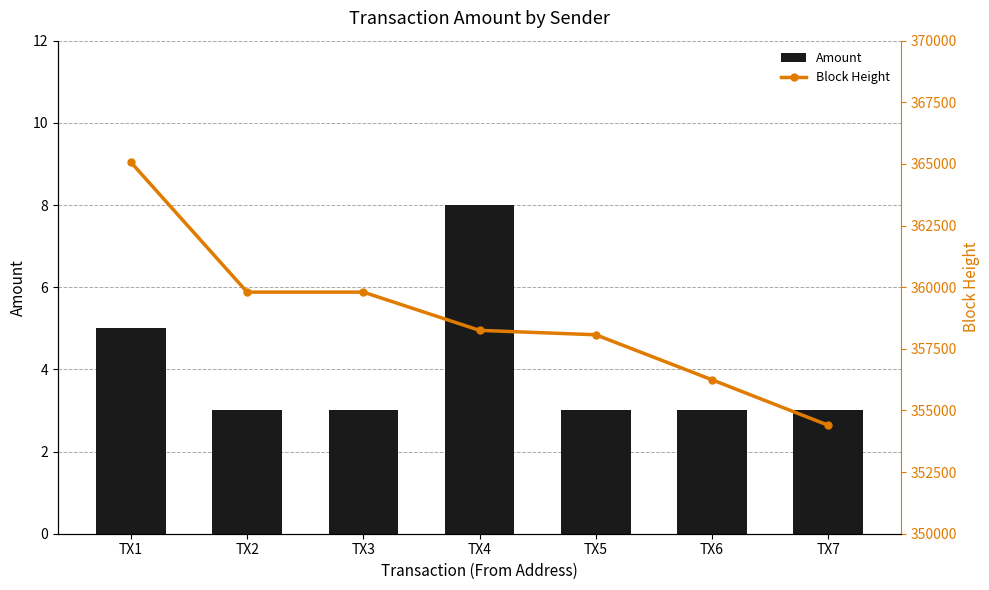

What is the difference between the maximum and minimum values in the Amount series?

5